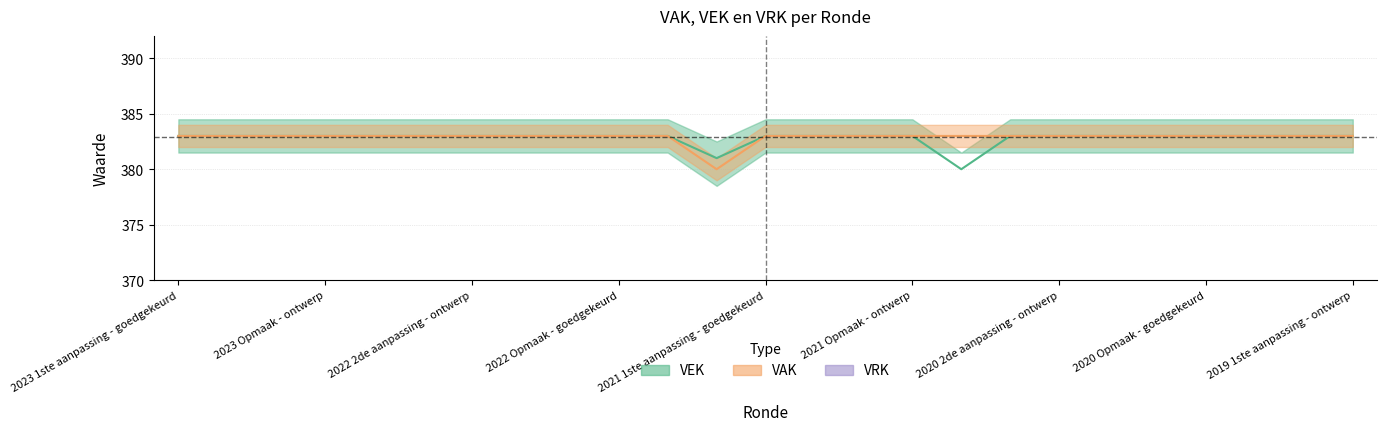

Reading left to right, list all the values displayed in this chart.

VAK: 383	383	383	383	383	383	383	383	383	383	383	380	383	383	383	383	383	383	383	383	383	383	383	383	383
VEK: 383	383	383	383	383	383	383	383	383	383	383	381	383	383	383	383	380	383	383	383	383	383	383	383	383